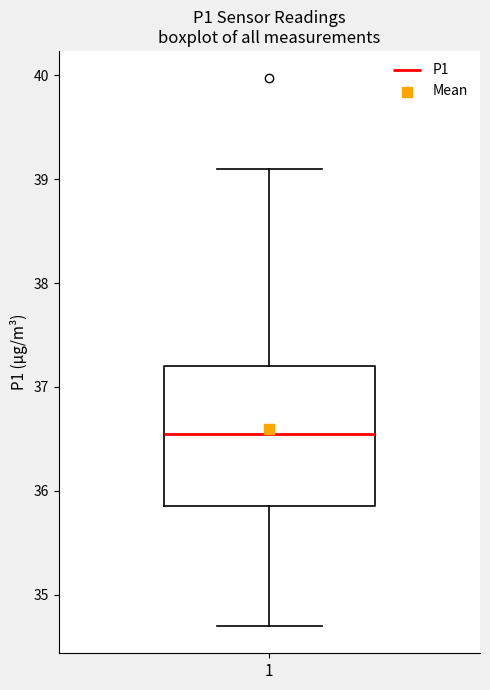

Where does the lower whisker of the box at x = 1 end on the y-axis? The values are not printed on the chart, so give them approximately, as read against the axis.

34.7